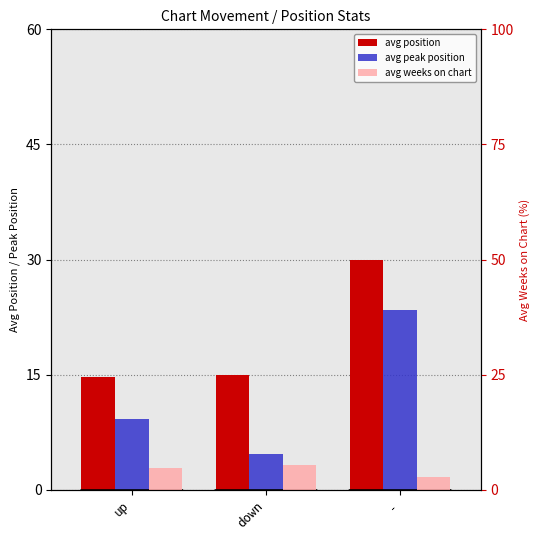

What are all the series names shown in the legend?

avg position, avg peak position, avg weeks on chart